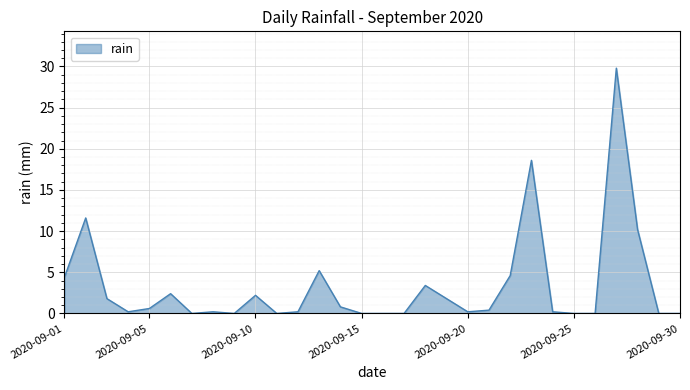

What is the greatest value displayed?

29.8